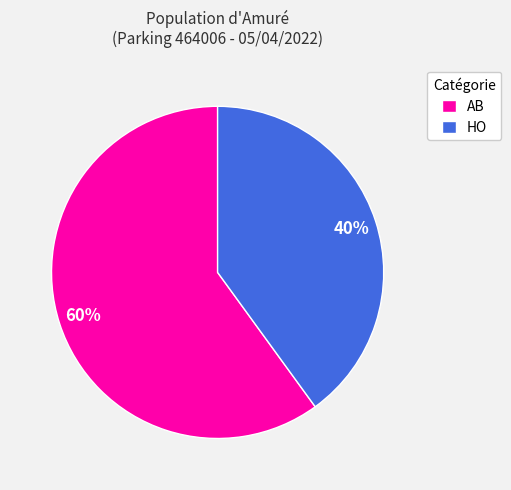

Is it true that AB is 60% of the pie?

True